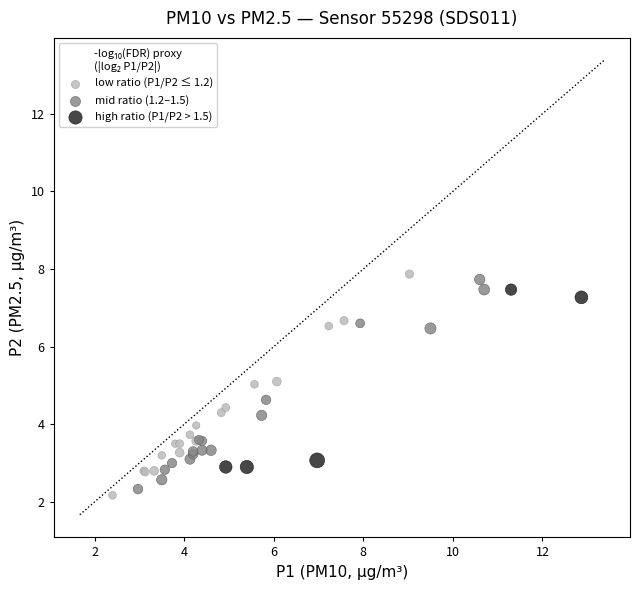

What are all the series names shown in the legend?

low ratio (P1/P2 ≤ 1.2), mid ratio (1.2–1.5), high ratio (P1/P2 > 1.5)